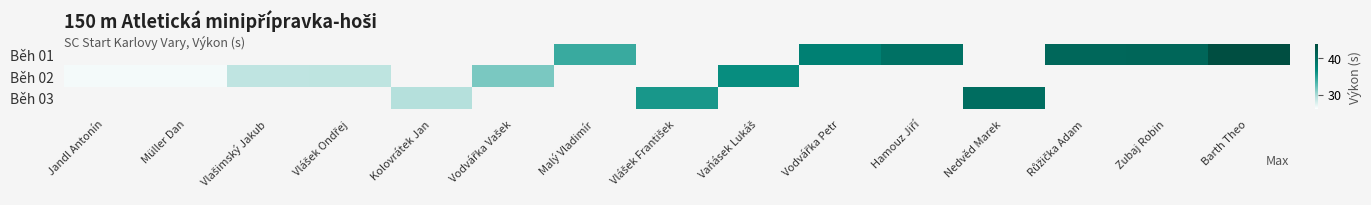

How many data points does each series have?

15